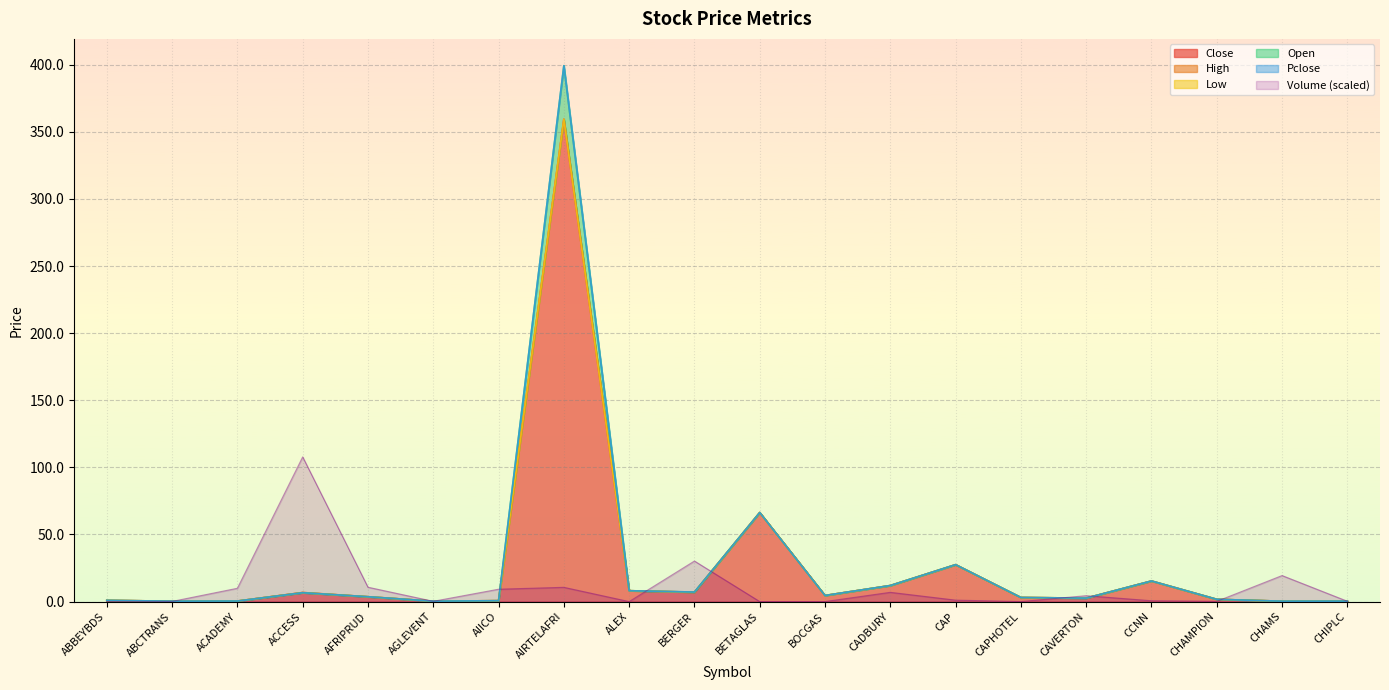

Reading left to right, list all the values displayed in this chart.

Volume: ABBEYBDS=0.0	ABCTRANS=0.1	ACADEMY=9.9	ACCESS=107.8	AFRIPRUD=10.7	AGLEVENT=0.2	AIICO=9.2	AIRTELAFRI=10.6	ALEX=0.0	BERGER=30.2	BETAGLAS=0.0	BOCGAS=0.0	CADBURY=6.9	CAP=1.1	CAPHOTEL=0.0	CAVERTON=4.4	CCNN=0.6	CHAMPION=0.2	CHAMS=19.4	CHIPLC=0.2
Pclose: ABBEYBDS=0.9	ABCTRANS=0.3	ACADEMY=0.4	ACCESS=6.6	AFRIPRUD=3.6	AGLEVENT=0.3	AIICO=0.7	AIRTELAFRI=399.3	ALEX=8.1	BERGER=7.1	BETAGLAS=66.3	BOCGAS=4.5	CADBURY=11.9	CAP=27.5	CAPHOTEL=3.0	CAVERTON=2.6	CCNN=15.3	CHAMPION=1.7	CHAMS=0.3	CHIPLC=0.3
Open: ABBEYBDS=0.9	ABCTRANS=0.3	ACADEMY=0.4	ACCESS=6.6	AFRIPRUD=3.6	AGLEVENT=0.3	AIICO=0.7	AIRTELAFRI=399.3	ALEX=8.1	BERGER=7.1	BETAGLAS=66.3	BOCGAS=4.5	CADBURY=11.9	CAP=27.5	CAPHOTEL=3.0	CAVERTON=2.6	CCNN=15.3	CHAMPION=1.7	CHAMS=0.3	CHIPLC=0.3
High: ABBEYBDS=0.9	ABCTRANS=0.3	ACADEMY=0.4	ACCESS=6.8	AFRIPRUD=3.6	AGLEVENT=0.3	AIICO=0.7	AIRTELAFRI=359.4	ALEX=8.1	BERGER=7.0	BETAGLAS=66.3	BOCGAS=4.5	CADBURY=11.9	CAP=27.5	CAPHOTEL=3.0	CAVERTON=2.6	CCNN=15.3	CHAMPION=1.7	CHAMS=0.3	CHIPLC=0.3
Low: ABBEYBDS=0.9	ABCTRANS=0.3	ACADEMY=0.4	ACCESS=6.6	AFRIPRUD=3.6	AGLEVENT=0.3	AIICO=0.7	AIRTELAFRI=359.4	ALEX=8.1	BERGER=7.0	BETAGLAS=66.3	BOCGAS=4.5	CADBURY=11.9	CAP=27.5	CAPHOTEL=3.0	CAVERTON=2.6	CCNN=15.3	CHAMPION=1.7	CHAMS=0.3	CHIPLC=0.3
Close: ABBEYBDS=0.9	ABCTRANS=0.3	ACADEMY=0.4	ACCESS=6.8	AFRIPRUD=3.6	AGLEVENT=0.3	AIICO=0.7	AIRTELAFRI=359.4	ALEX=8.1	BERGER=7.0	BETAGLAS=66.3	BOCGAS=4.5	CADBURY=11.9	CAP=27.5	CAPHOTEL=3.0	CAVERTON=2.6	CCNN=15.3	CHAMPION=1.7	CHAMS=0.3	CHIPLC=0.3